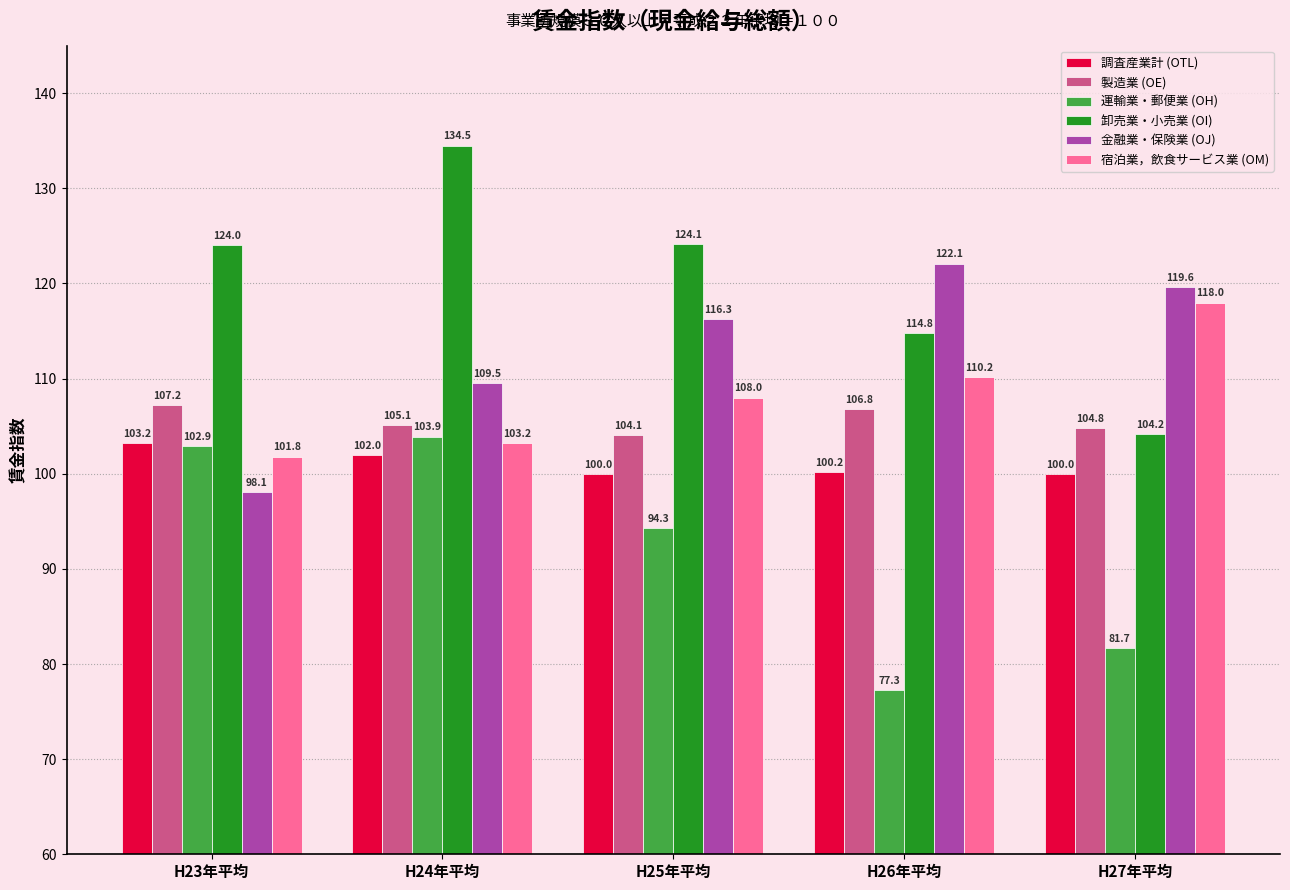

What is the sum of all 調査産業計 (OTL) values?

505.4